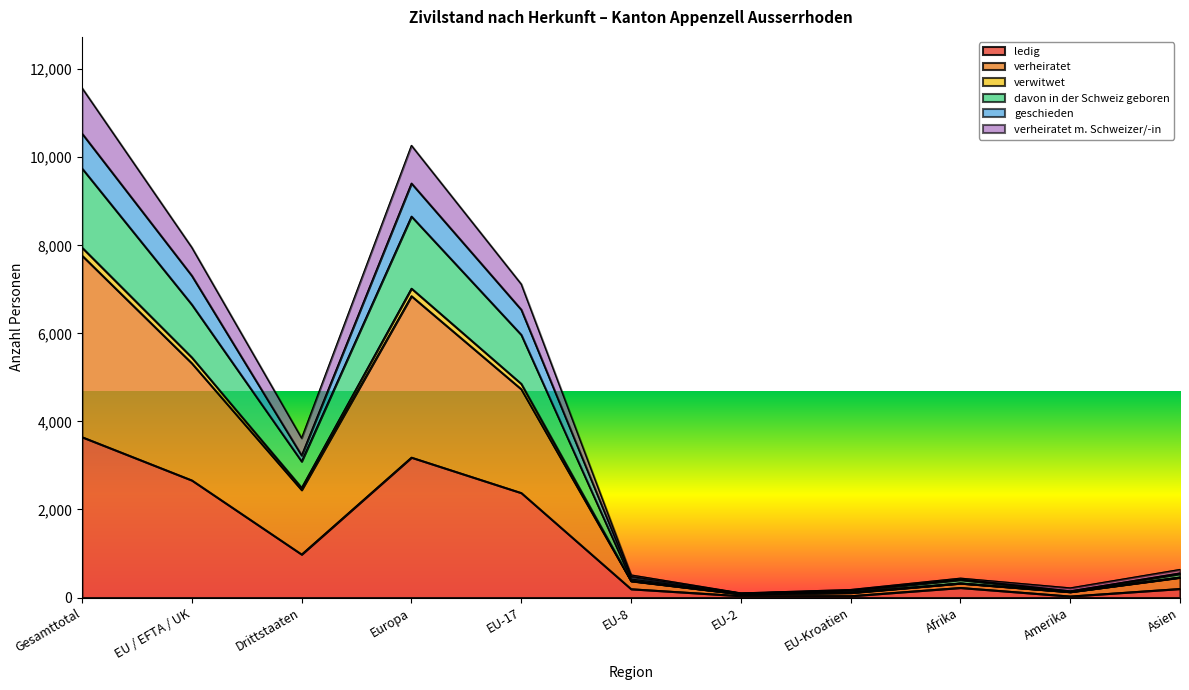

Is it true that geschieden equals 46 at EU-Kroatien?

False